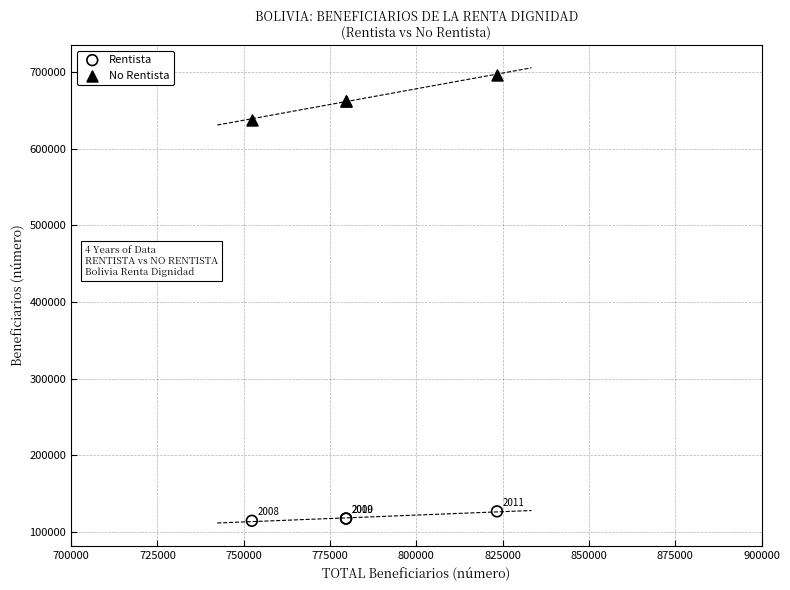

In the Rentista series, what Y value is closest to 120346?

117123